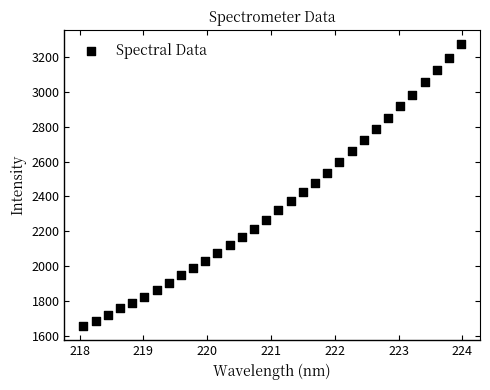

What is the range of X values (max minus min)?

5.9